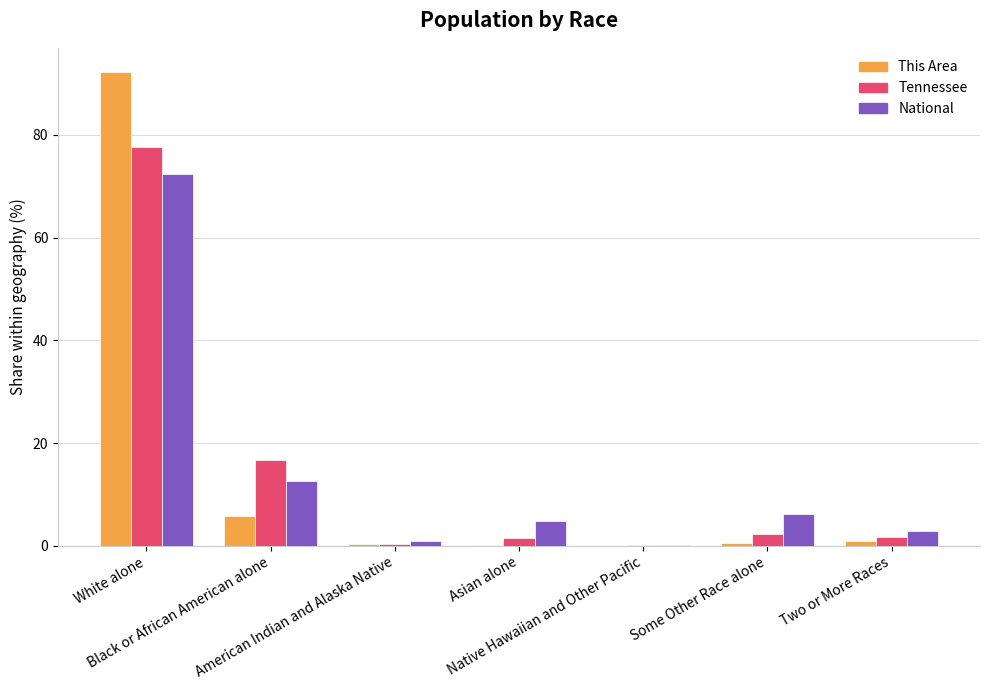

What is the total value across all series at Native Hawaiian and Other Pacific?

0.3